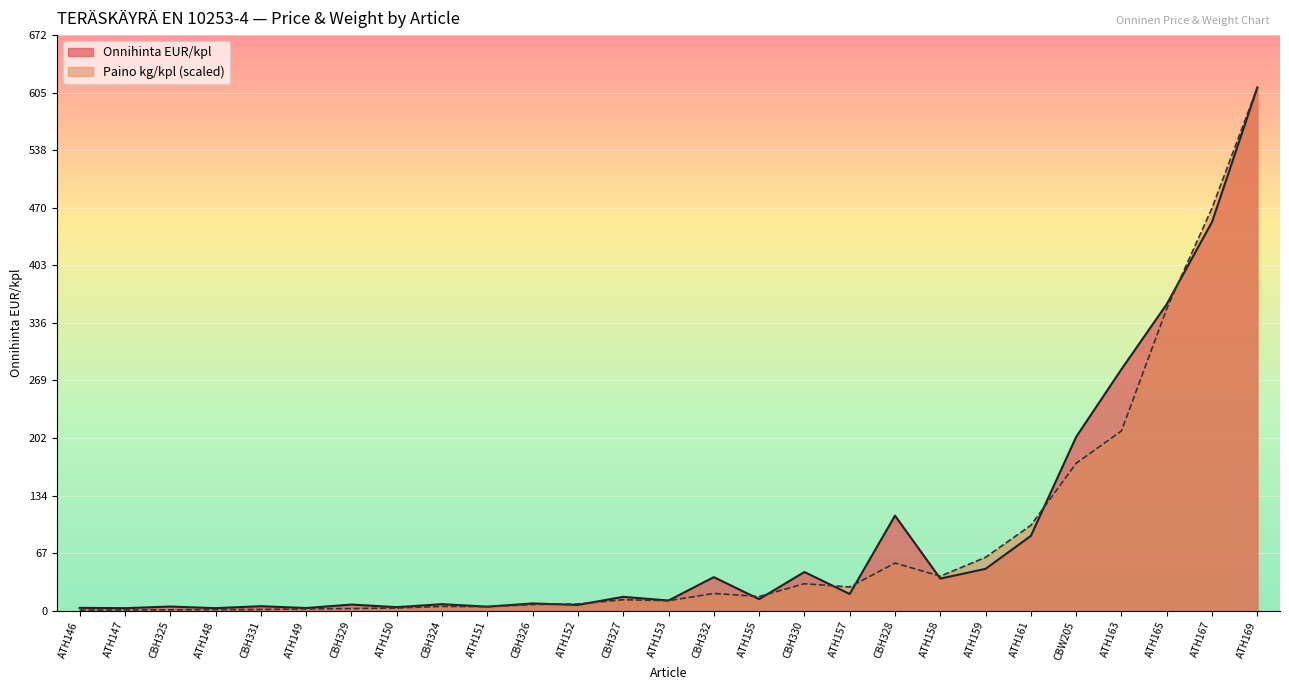

What is the total value across all series at CBH329?

9.7